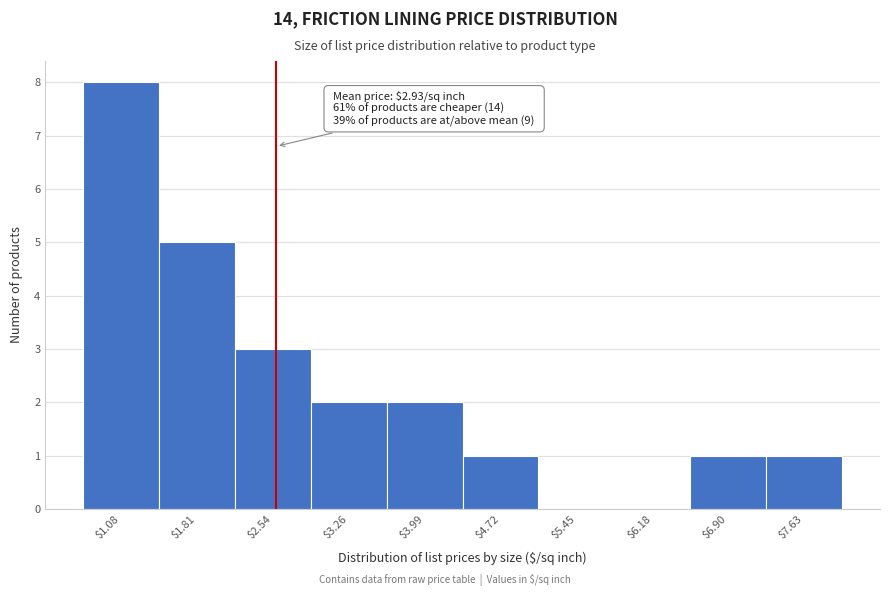

At which category does the chart reach its peak across all series?

$1.08